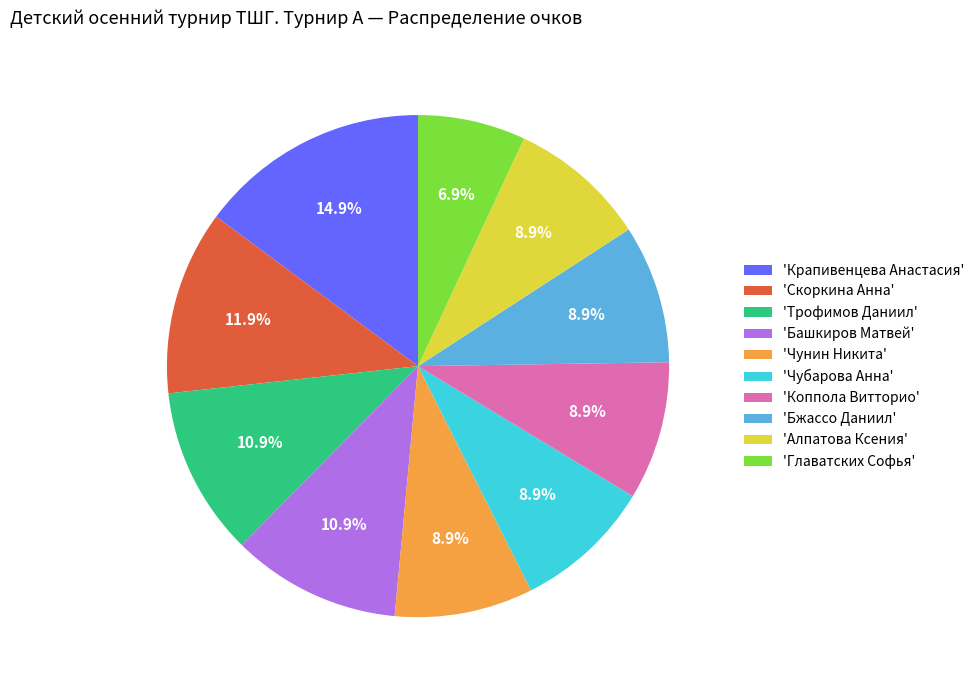

To the nearest percent, what is the difference between the largest and smallest slice percentages?

8%